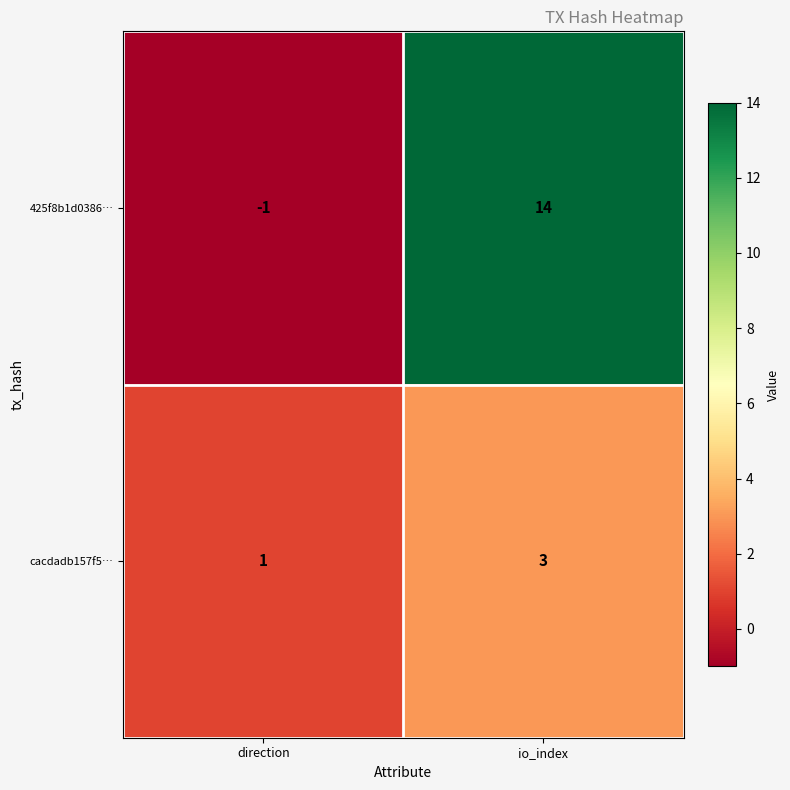

What is the total value across all series at io_index?

17